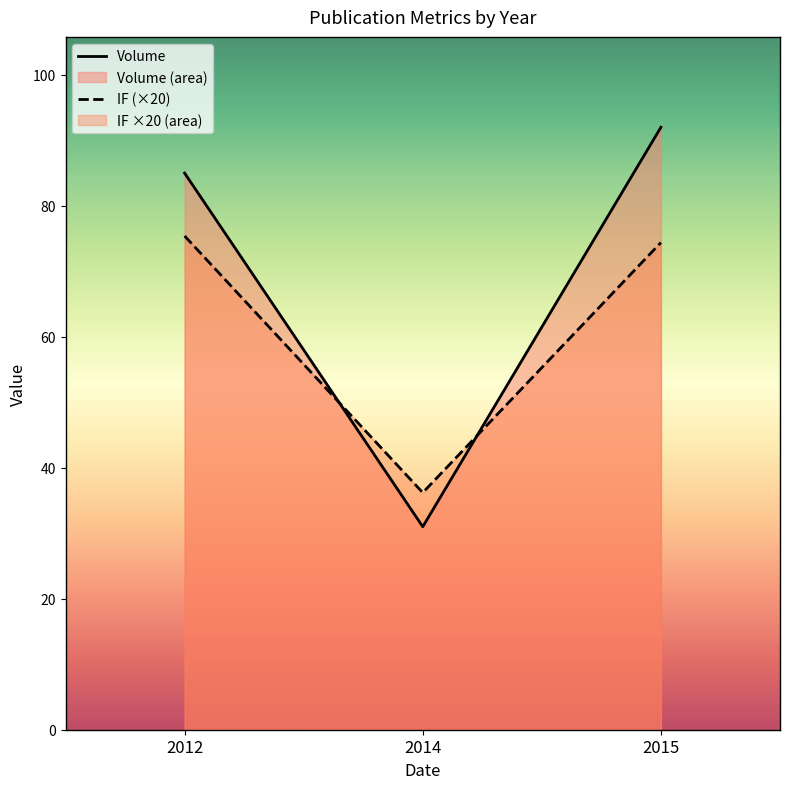

At which category is the sum across all series the highest?

2015